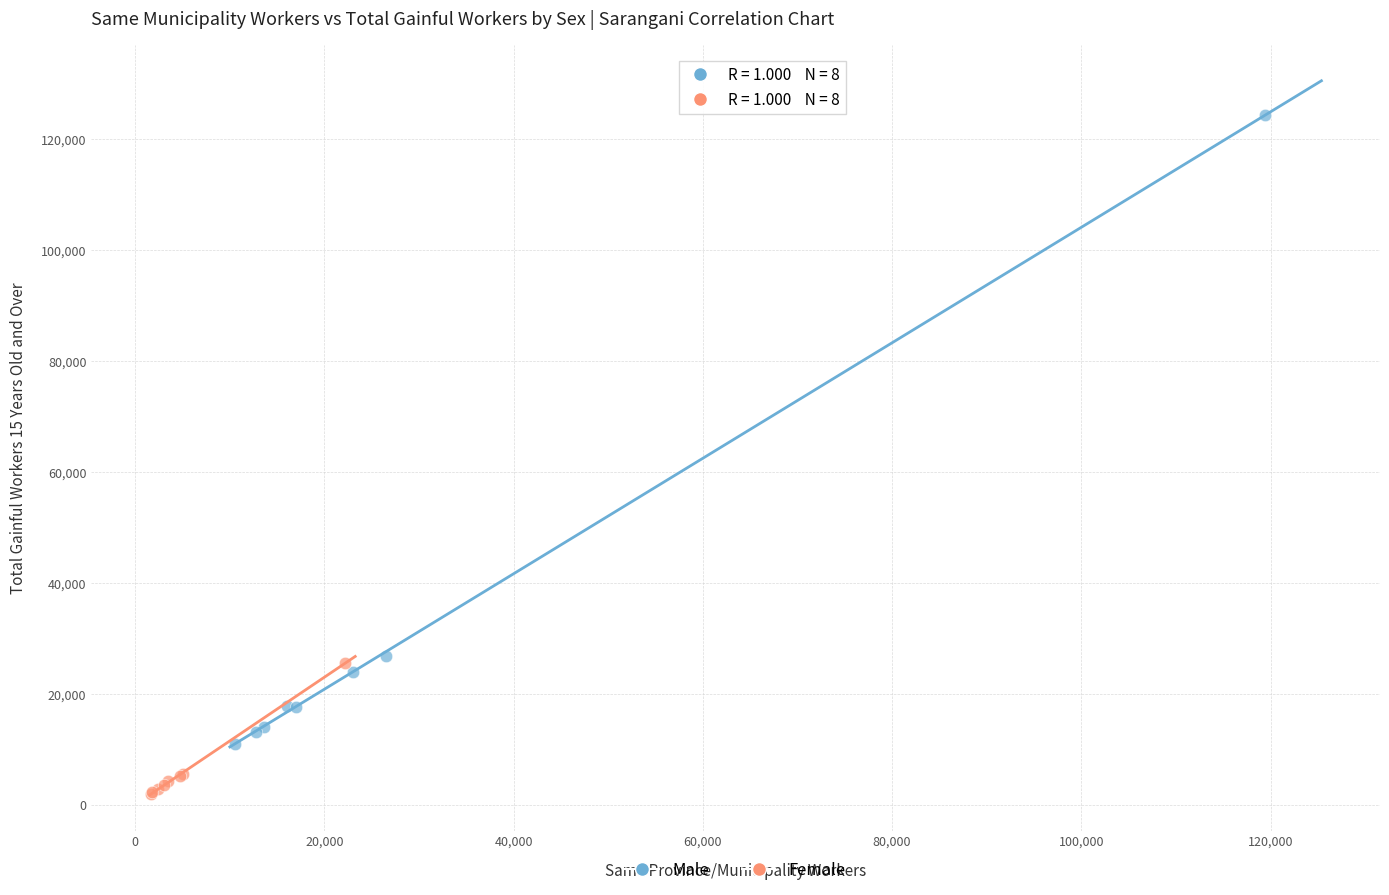

What are all the series names shown in the legend?

Male, Female